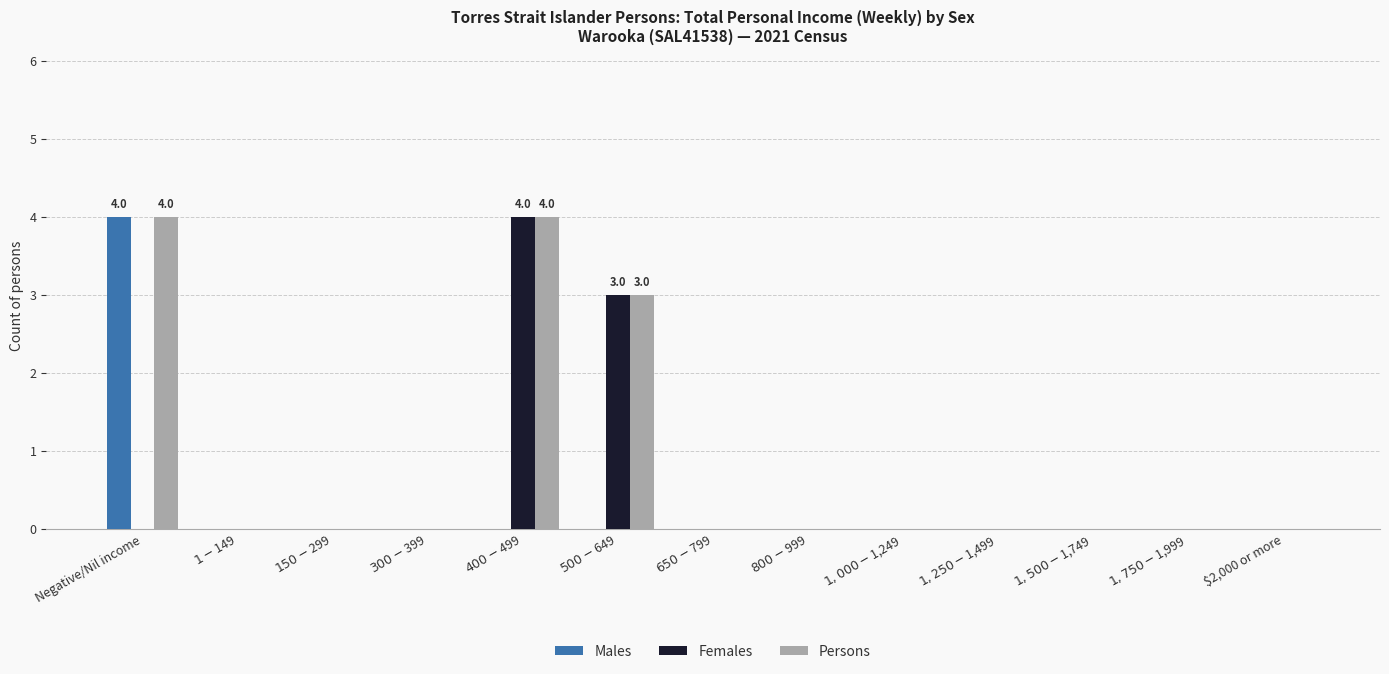

Are the bars horizontal?

No